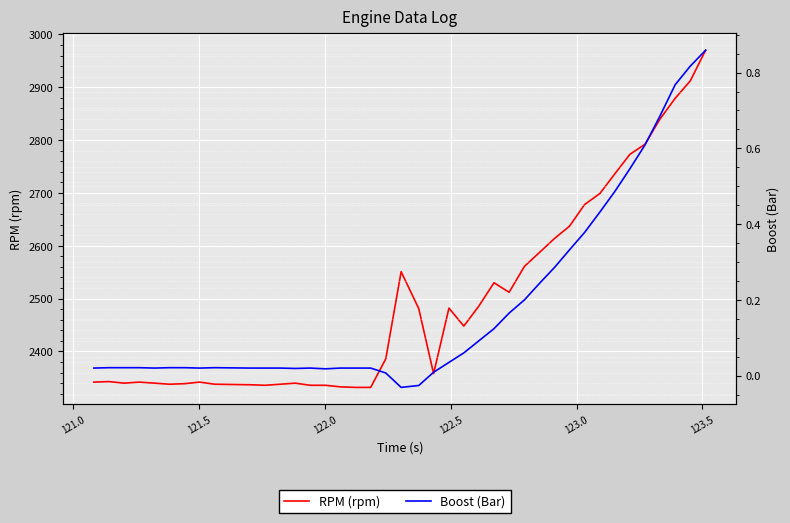

True or false: Boost (Bar) and RPM (rpm) cross at least once.

False